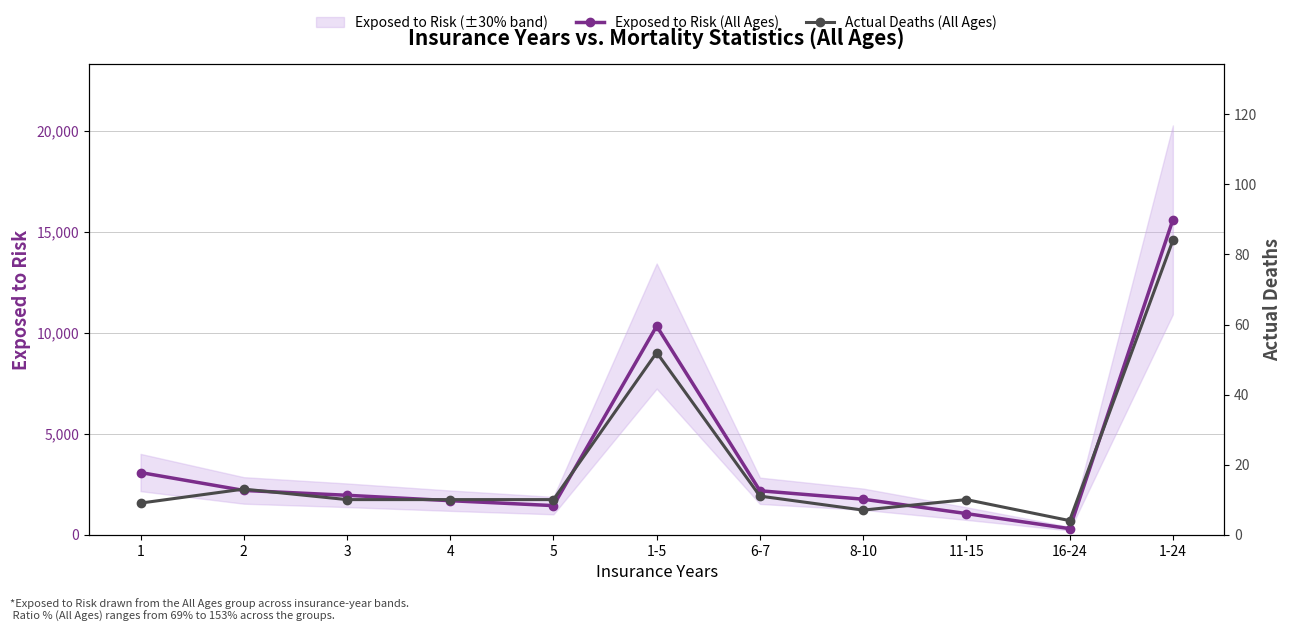

What is the approximate value of Exposed to Risk (All Ages) at 2?

2189